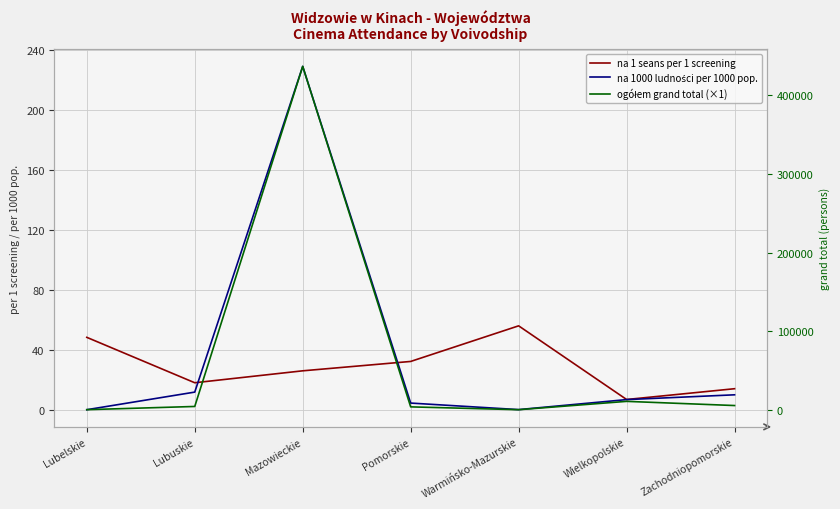

At which label does na 1 seans per 1 screening first exceed 26?

Lubelskie